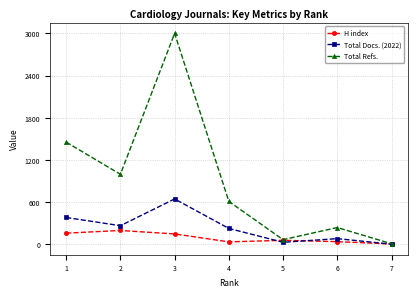

What are all the series names shown in the legend?

H index, Total Docs. (2022), Total Refs.